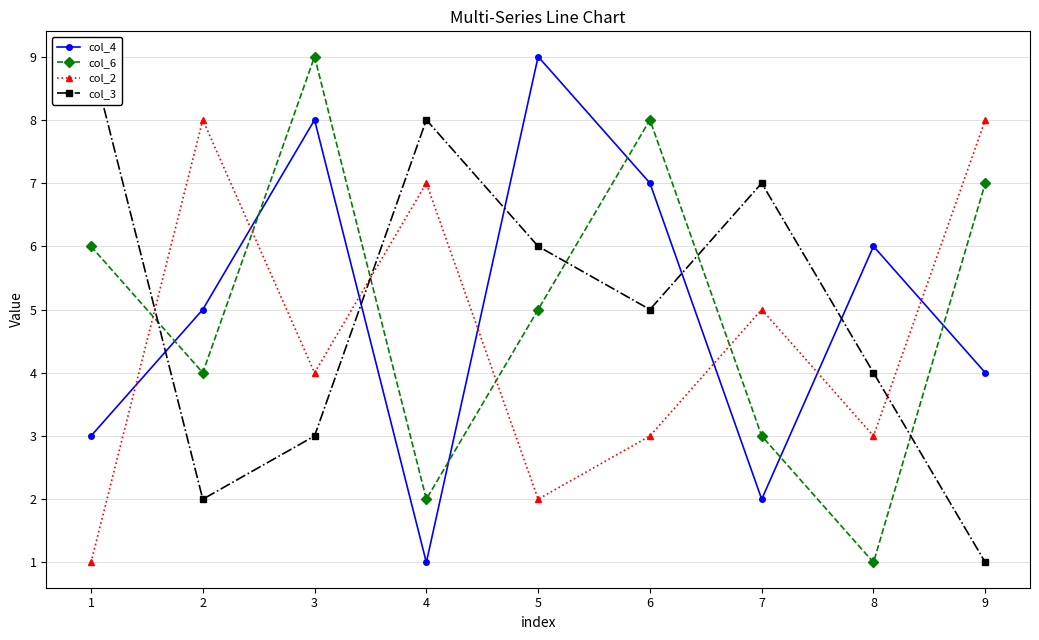

Is this an area chart (filled region under the line)?

No